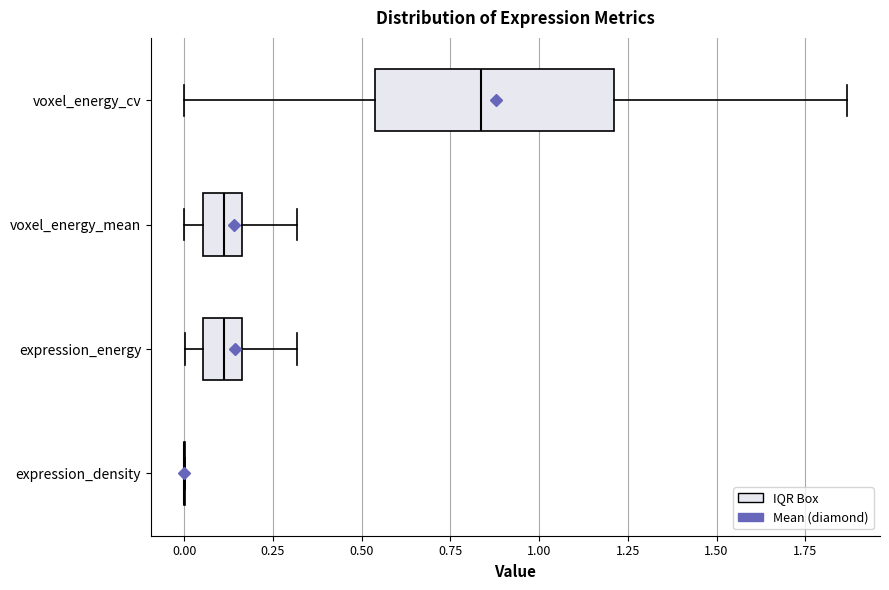

Where does the right whisker of the box for voxel_energy_cv end on the x-axis? The values are not printed on the chart, so give them approximately, as read against the axis.

1.85